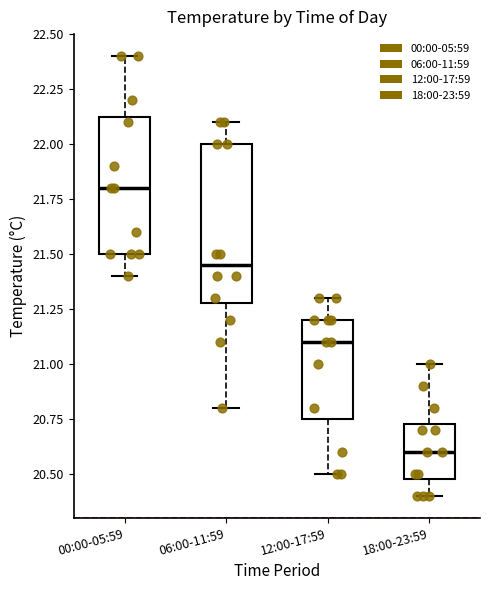

Reading left to right, transcribe this box plot: for each box, give where its median line is, the range the box spans, and where its two whiskers end, as read against the y-axis. The values are not printed on the chart, so give them approximately, as read against the axis.

00:00-05:59: median 21.80, box 21.50 to 22.15, whiskers 21.40 to 22.40
06:00-11:59: median 21.45, box 21.30 to 22.00, whiskers 20.80 to 22.10
12:00-17:59: median 21.10, box 20.75 to 21.20, whiskers 20.50 to 21.30
18:00-23:59: median 20.60, box 20.50 to 20.75, whiskers 20.40 to 21.00